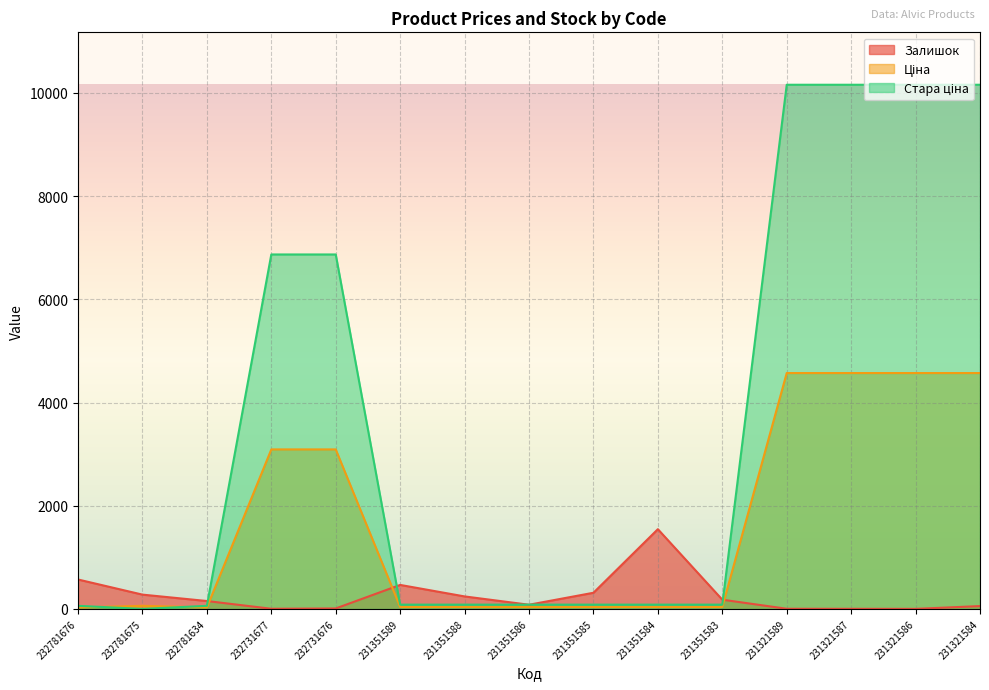

Which series ends up on top after the final intersection of Залишок and Ціна?

Ціна